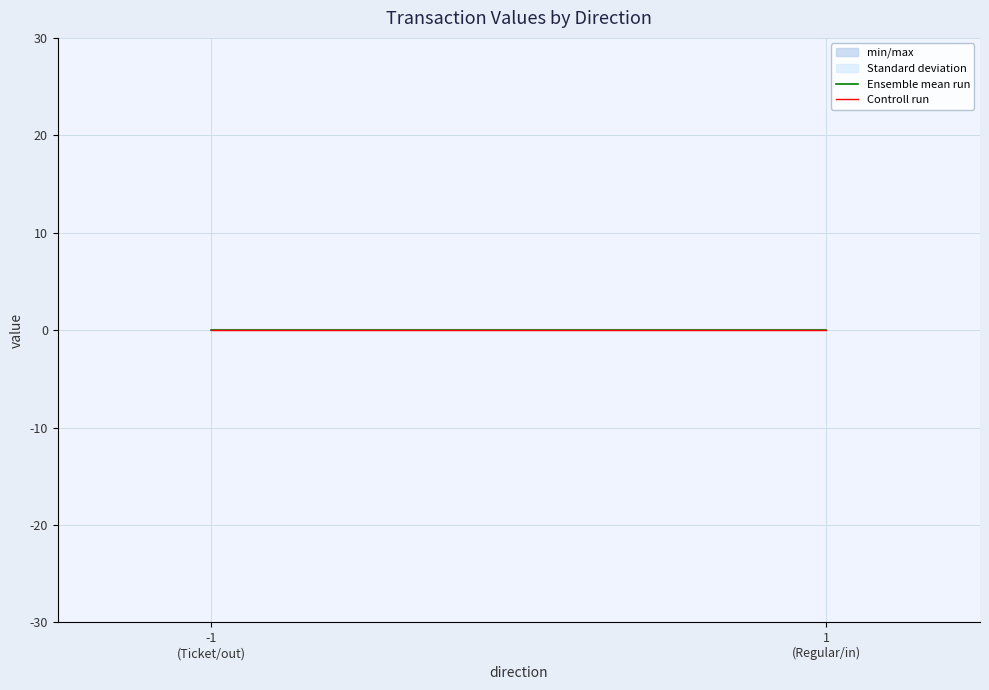

List the series in order of their overall mean, lowest first.

Ensemble mean run, Controll run